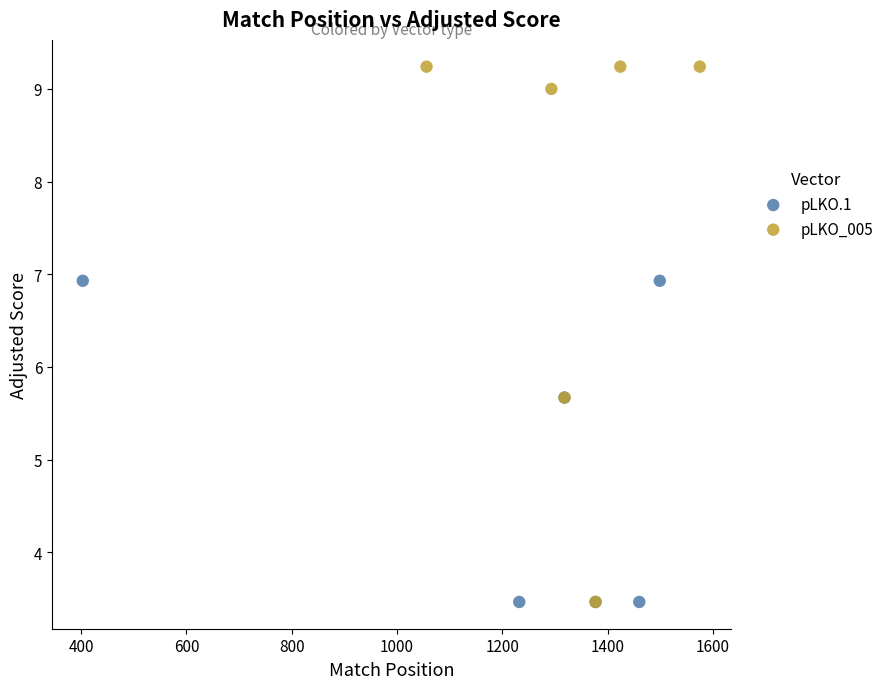

Which series has the widest spread of Y values?

pLKO_005